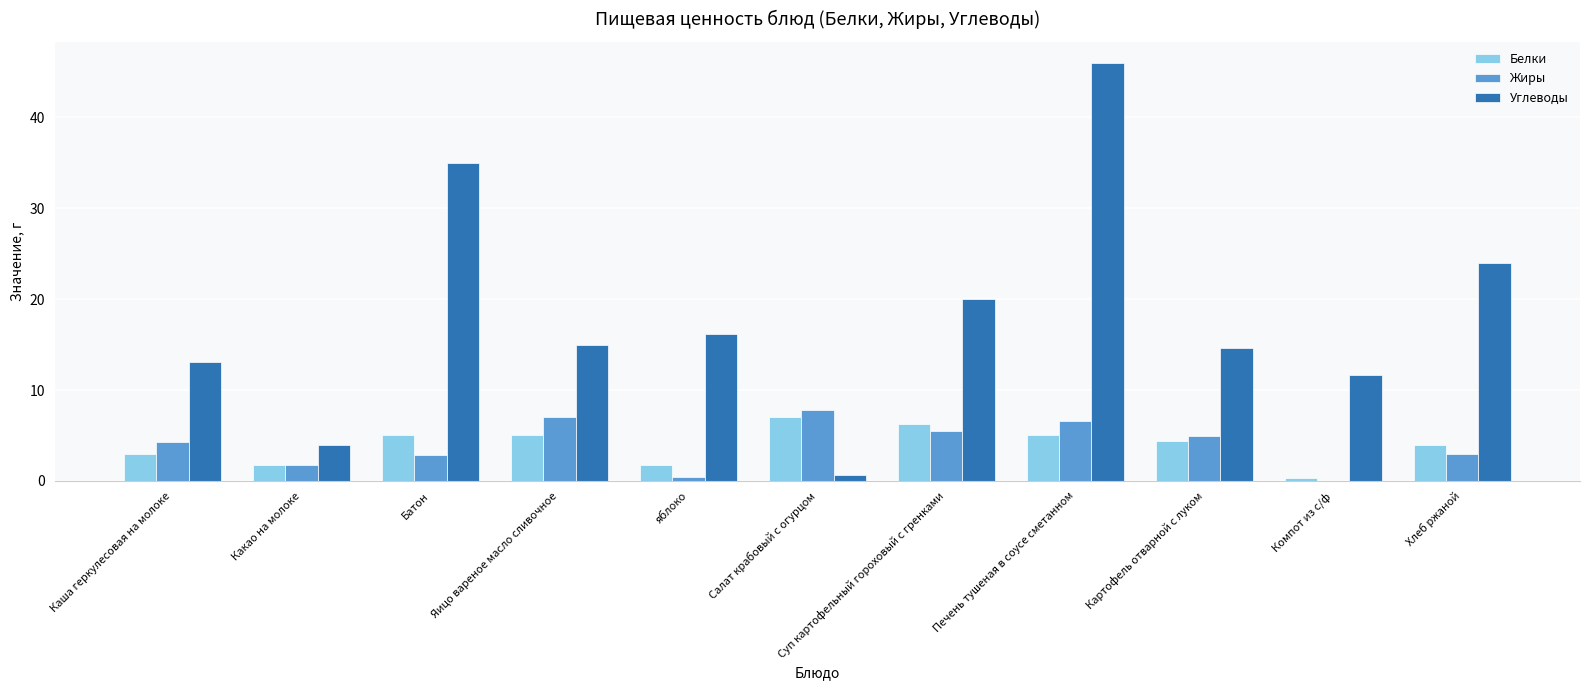

Are the bars horizontal?

No